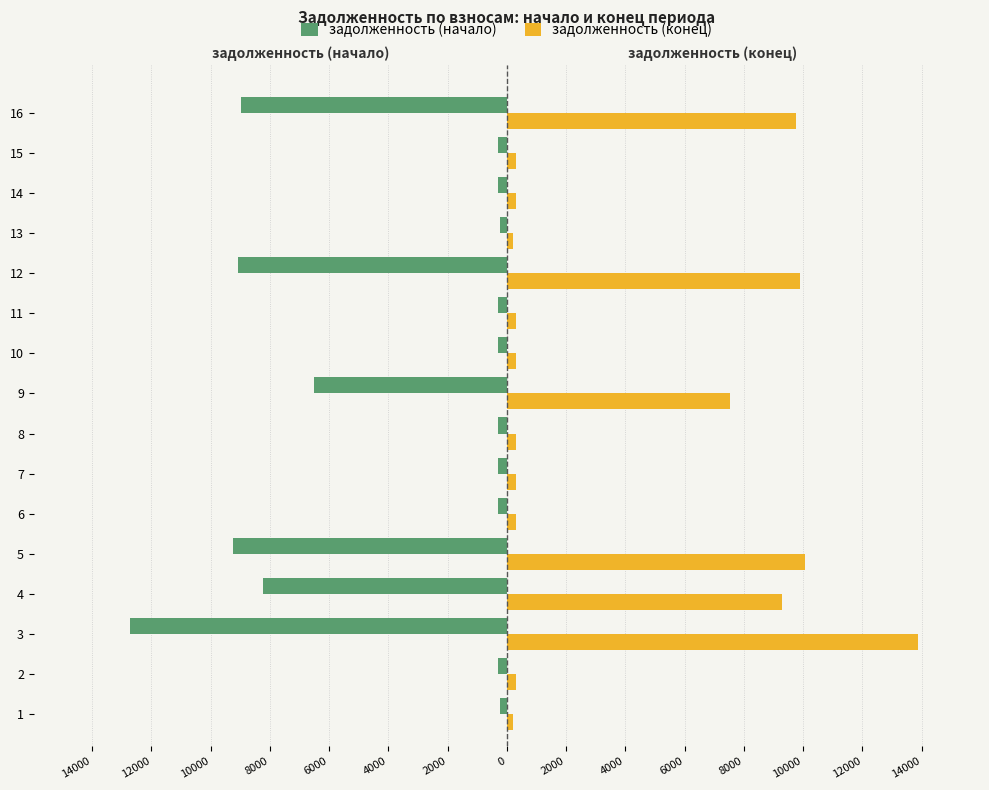

Which series has the largest total across all categories?

задолженность (конец)